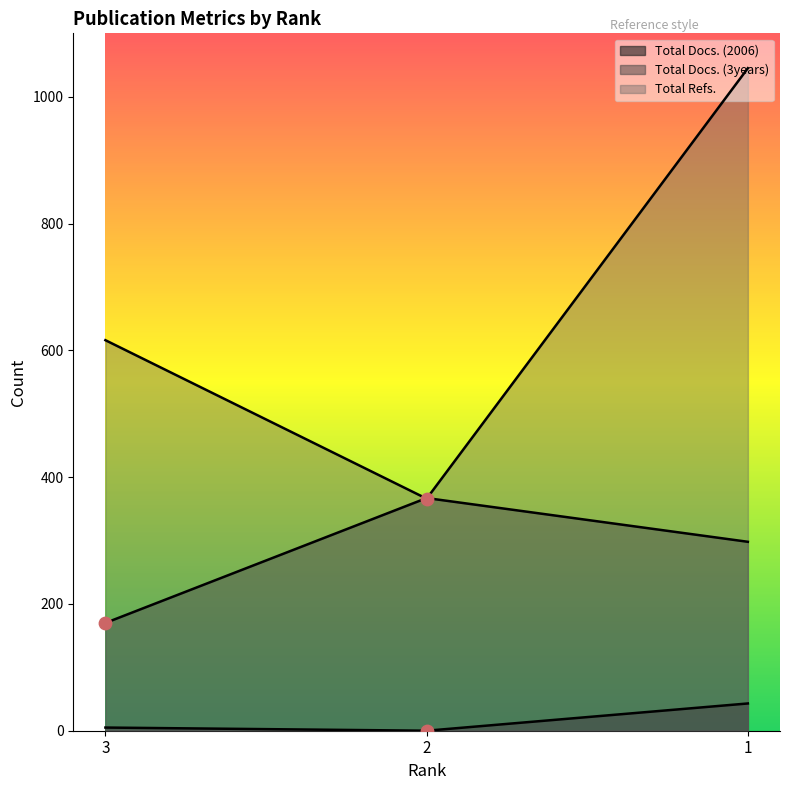

What are all the series names shown in the legend?

Total Docs. (2006), Total Docs. (3years), Total Refs.